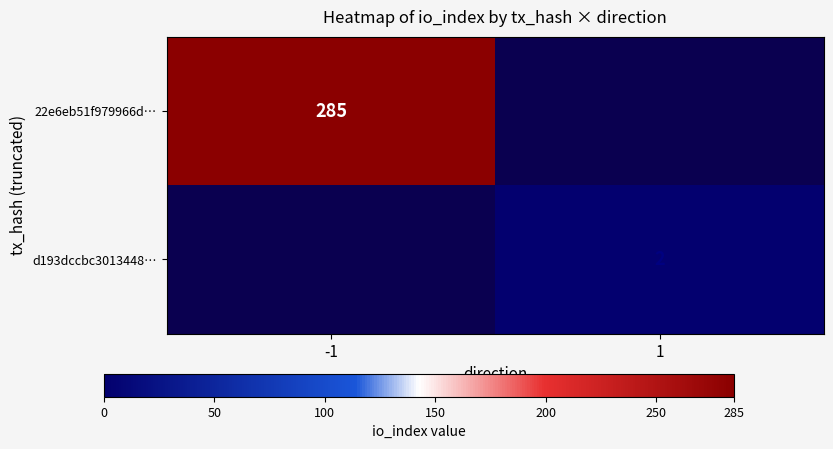

Is the value of d193dccbc3013448… at 1 greater than the value of 22e6eb51f979966d… at -1?

No